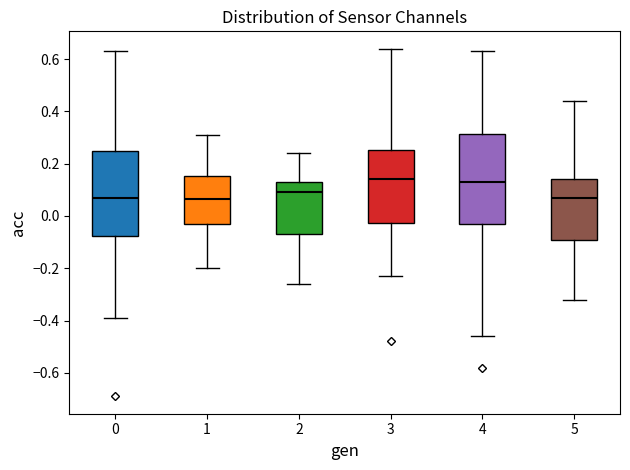

Where is the lower edge of the box at x = 4 on the y-axis? The values are not printed on the chart, so give them approximately, as read against the axis.

-0.02